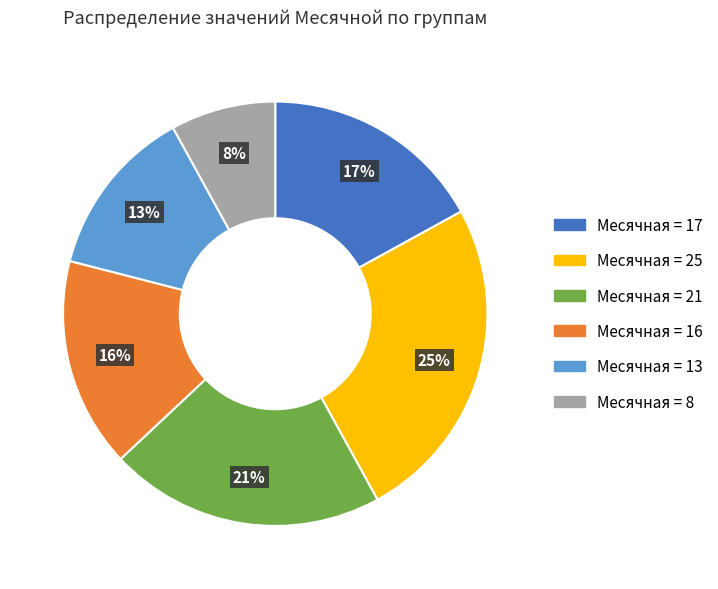

To the nearest percent, what is the difference between the largest and smallest slice percentages?

17%